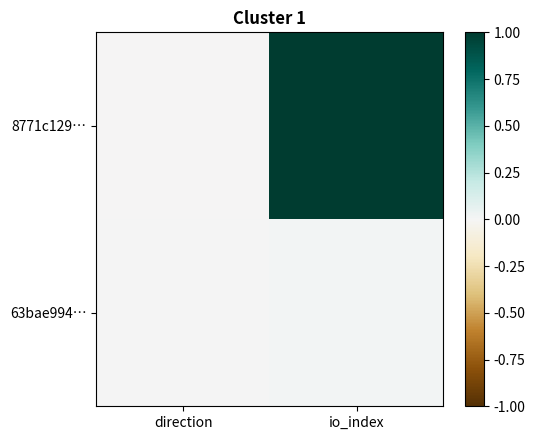

Reading right to left, extract all data points from this chart.

8771c129…: io_index=1.0	direction=-0.0
63bae994…: io_index=0.0	direction=0.0